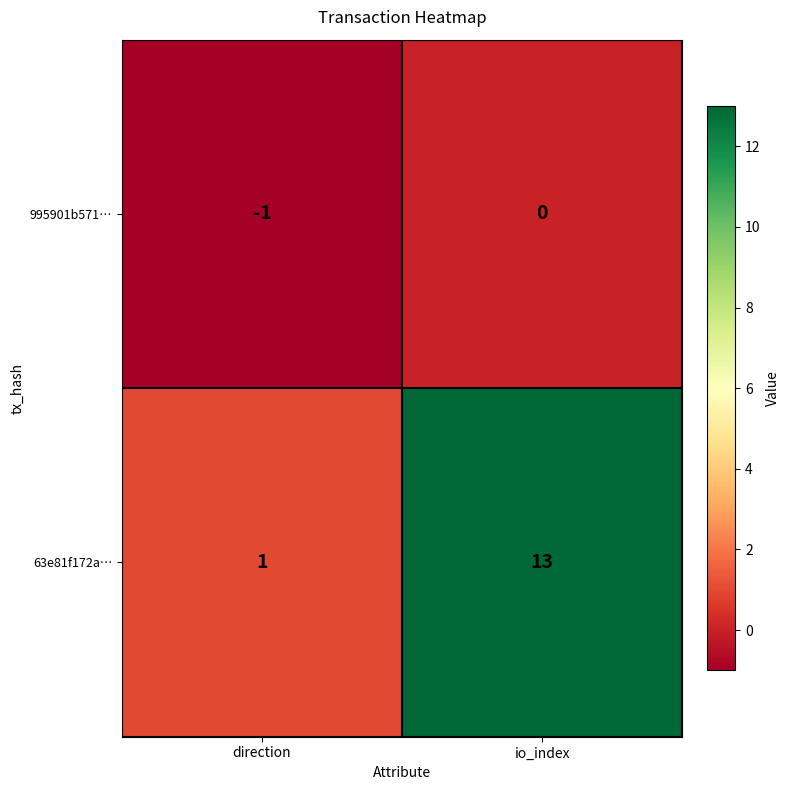

What is the spread (max minus min) of values at io_index?

13